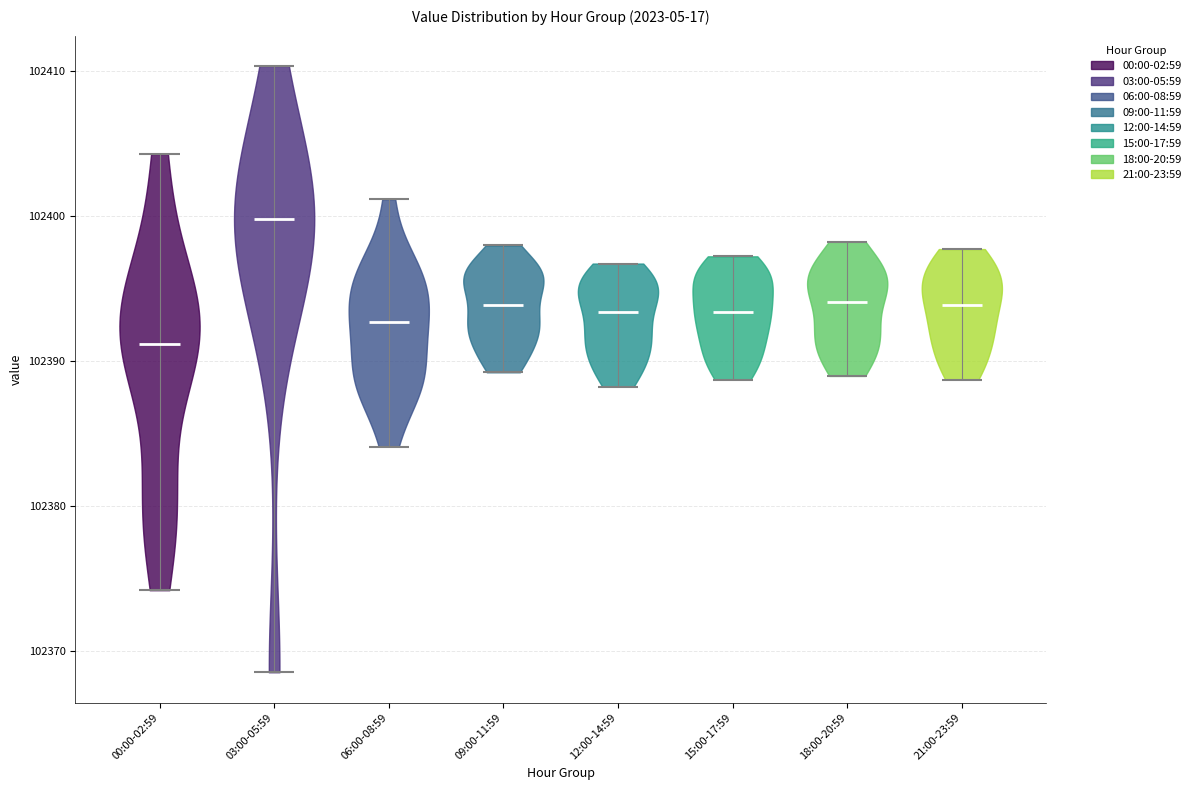

Reading left to right, read every violin against the y-axis: where its median line is, and the lowest and highest points it reaches. The values are not printed on the chart, so give them approximately, as read against the axis.

00:00-02:59: median line 102391, lowest point 102374, highest point 102404
03:00-05:59: median line 102400, lowest point 102369, highest point 102410
06:00-08:59: median line 102393, lowest point 102384, highest point 102401
09:00-11:59: median line 102394, lowest point 102389, highest point 102398
12:00-14:59: median line 102393, lowest point 102388, highest point 102397
15:00-17:59: median line 102393, lowest point 102389, highest point 102397
18:00-20:59: median line 102394, lowest point 102389, highest point 102398
21:00-23:59: median line 102394, lowest point 102389, highest point 102398